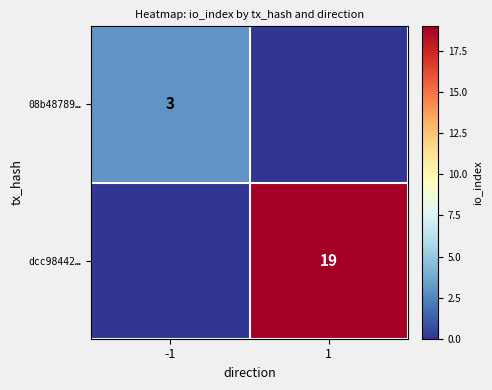

What is the greatest value displayed?

19